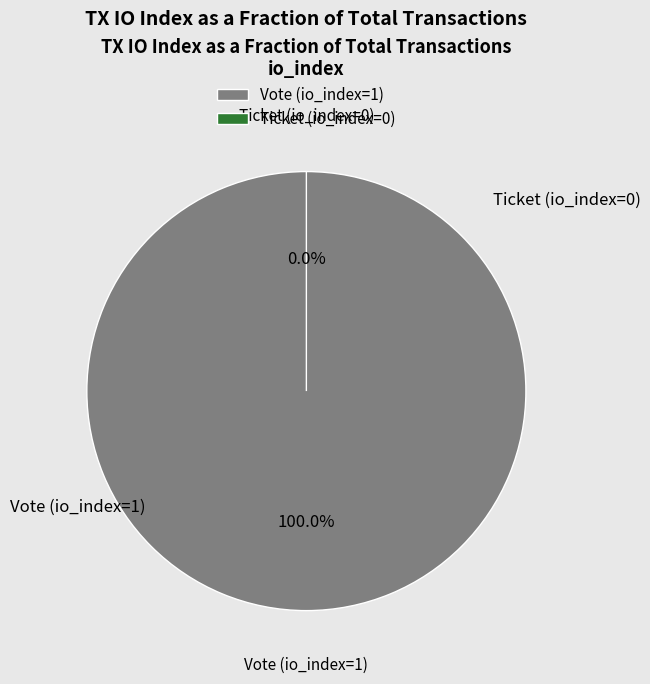

What is the smallest slice in the pie chart?

Ticket (io_index=0)